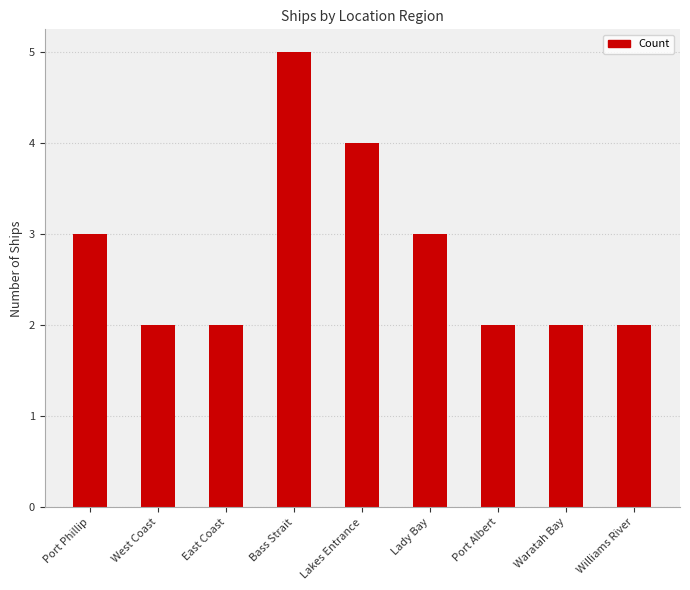

What is the difference between the values at Bass Strait and Lakes Entrance?

1